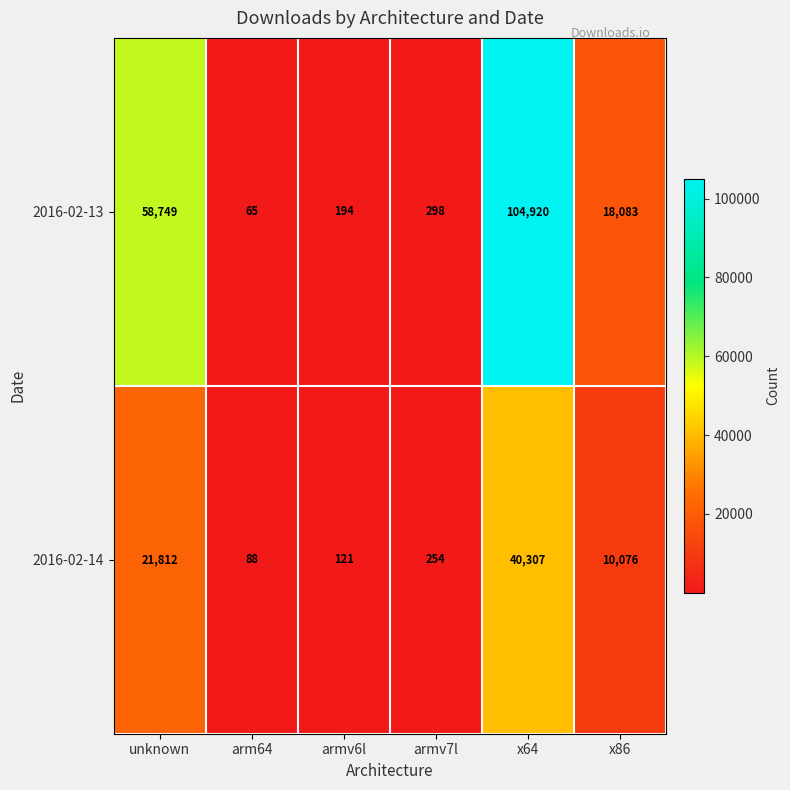

How many data points in 2016-02-13 are less than 18083?

3